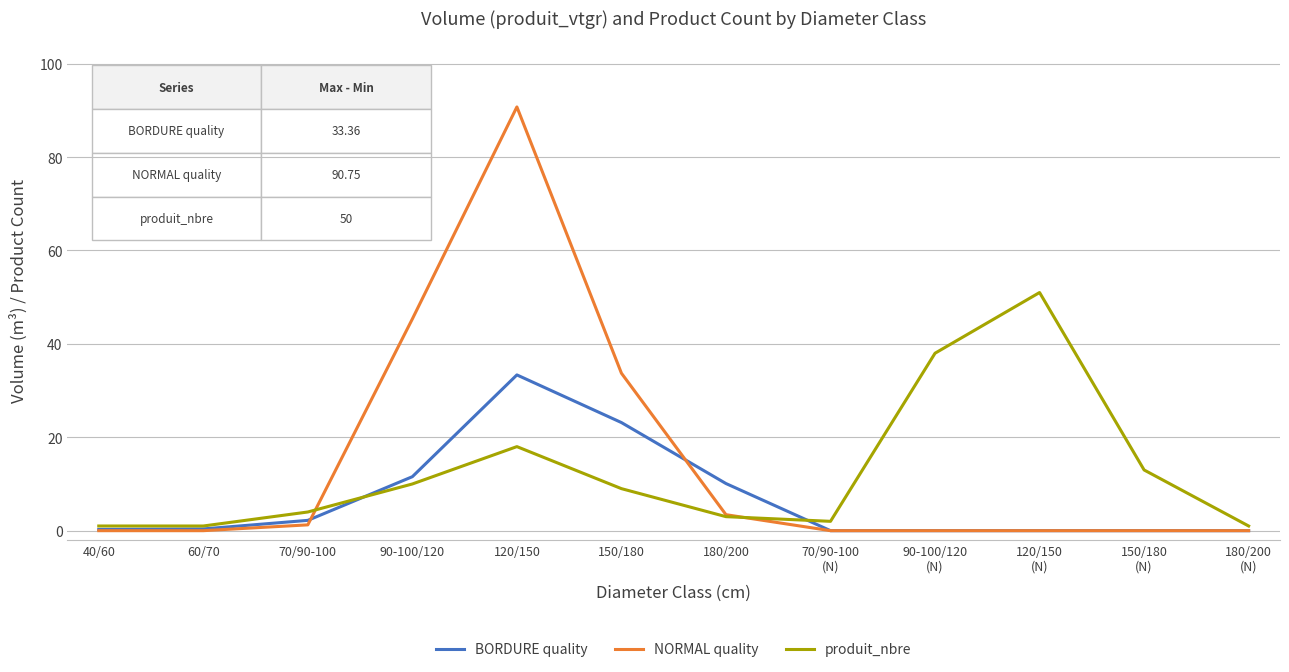

What is the sum of the NORMAL quality values at 60/70 and 180/200?

3.4